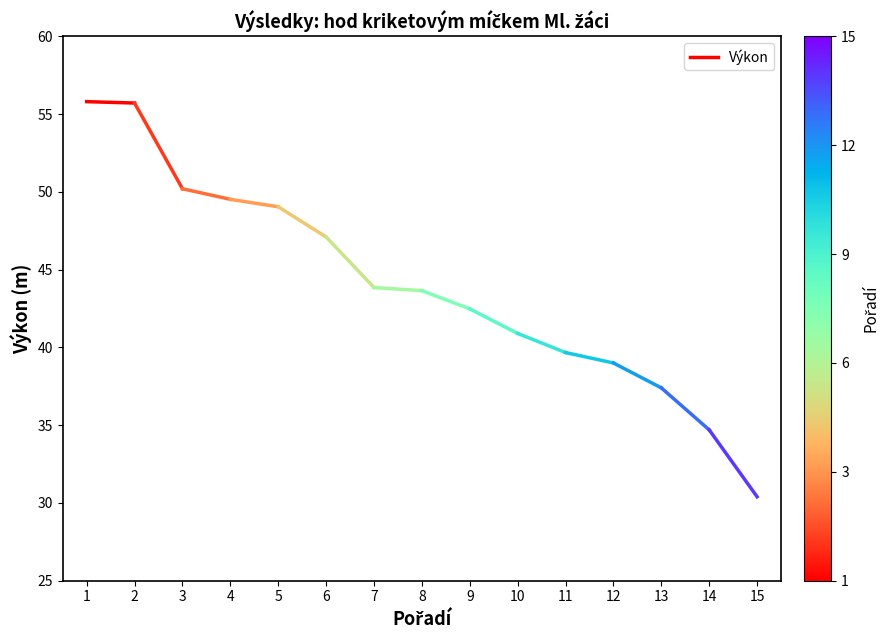

Which label corresponds to the largest value in the chart?

1